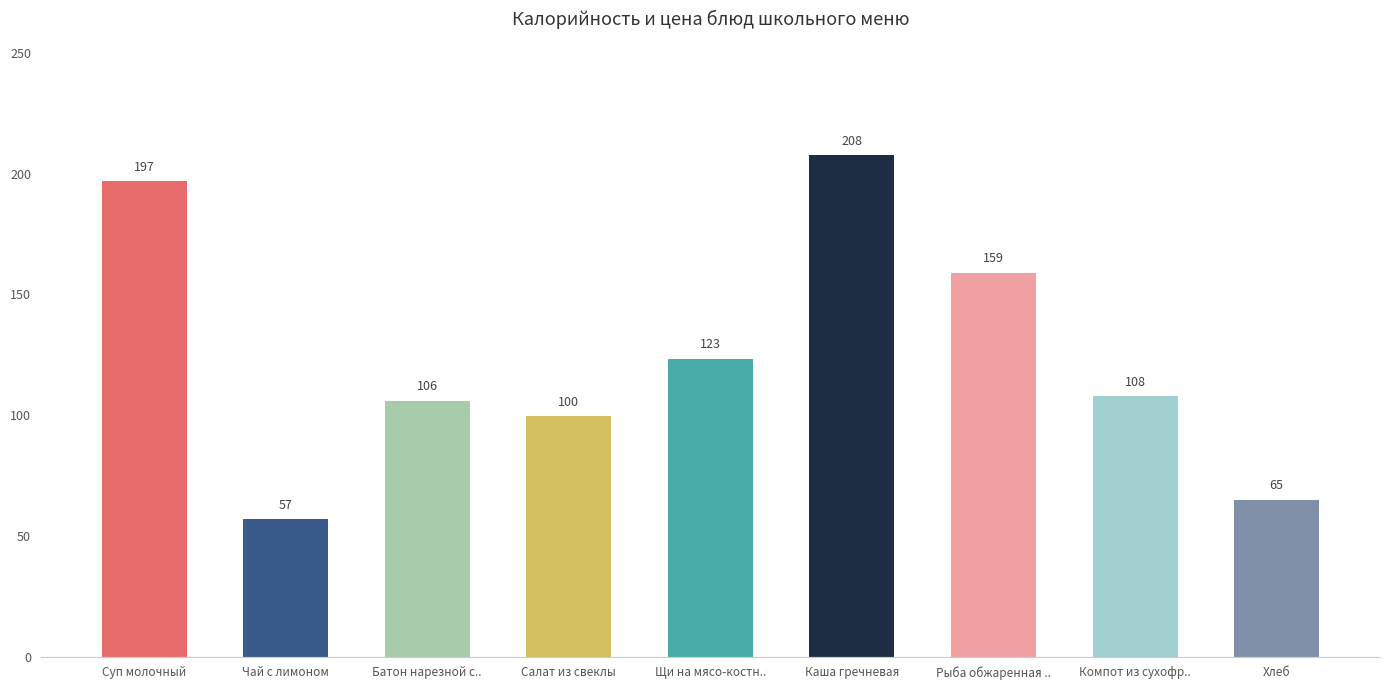

Which has a higher value, Батон нарезной с.. or Хлеб?

Батон нарезной с..